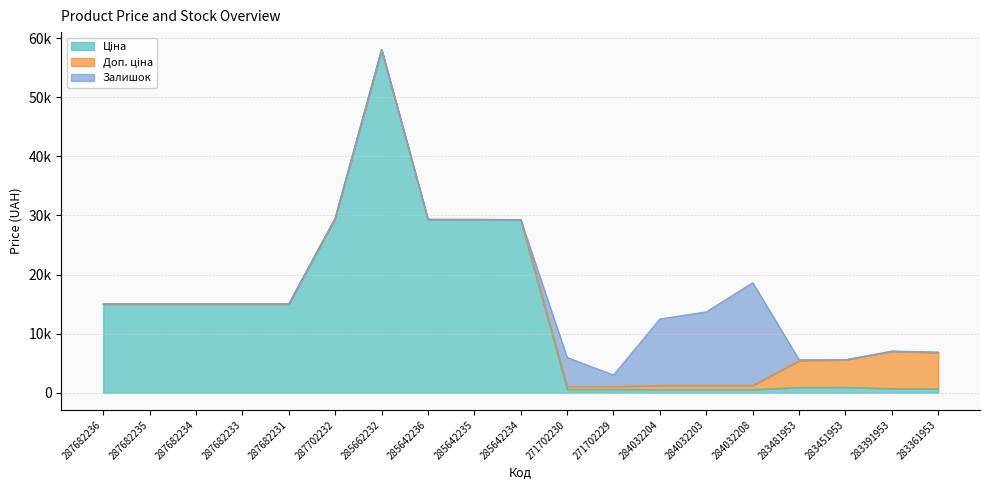

Does the chart have visible grid lines?

Yes